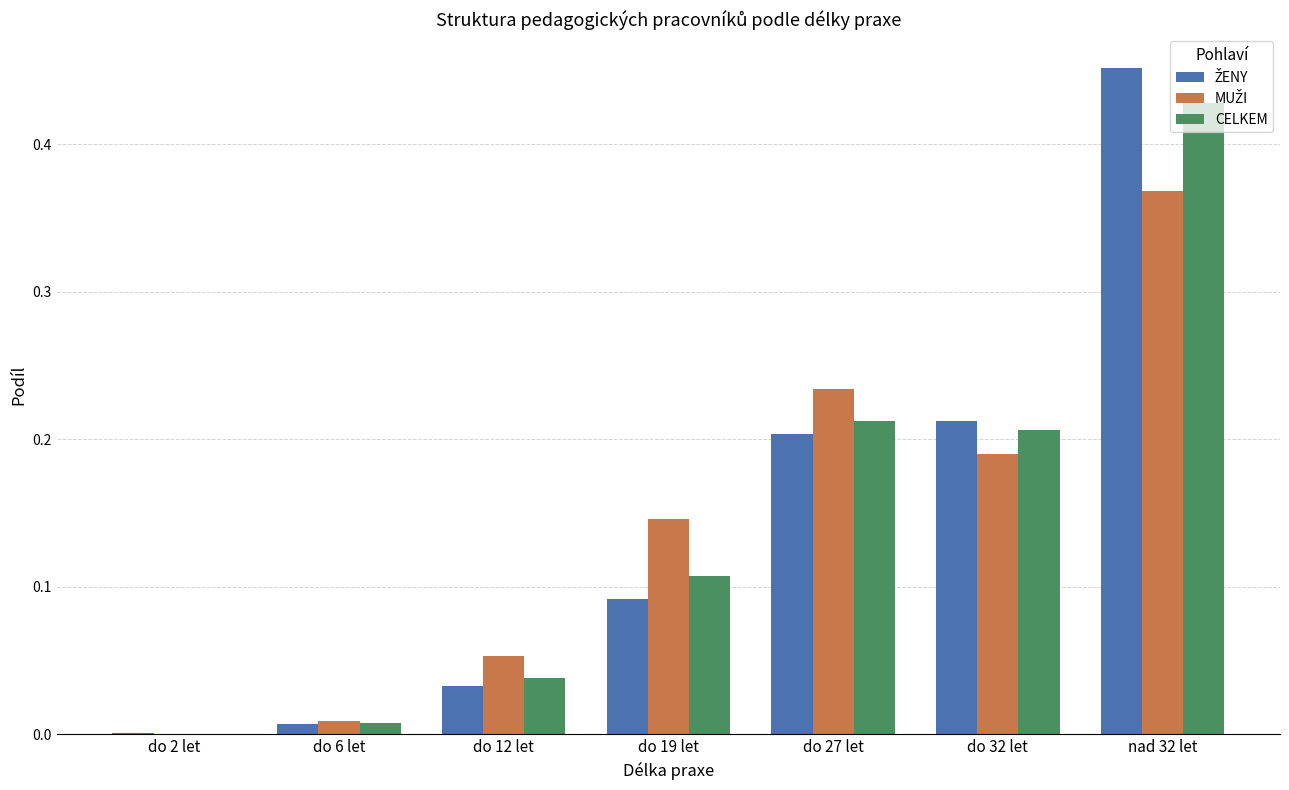

At which category is the sum across all series the highest?

nad 32 let